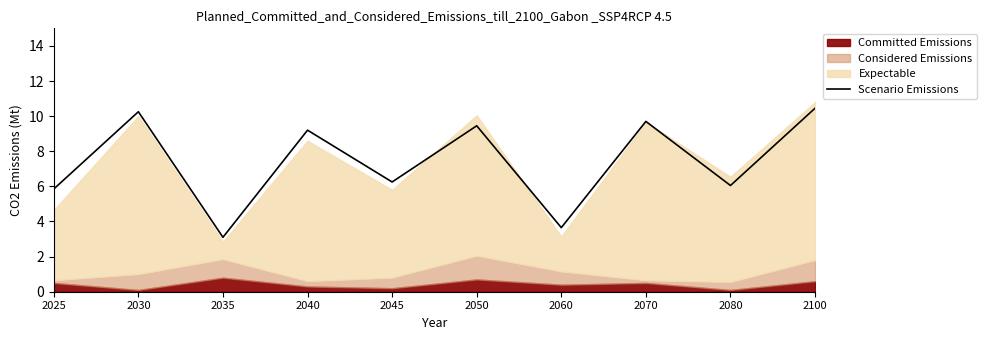

List the labels in order of value, largest first.

2100, 2030, 2070, 2050, 2040, 2045, 2080, 2025, 2060, 2035